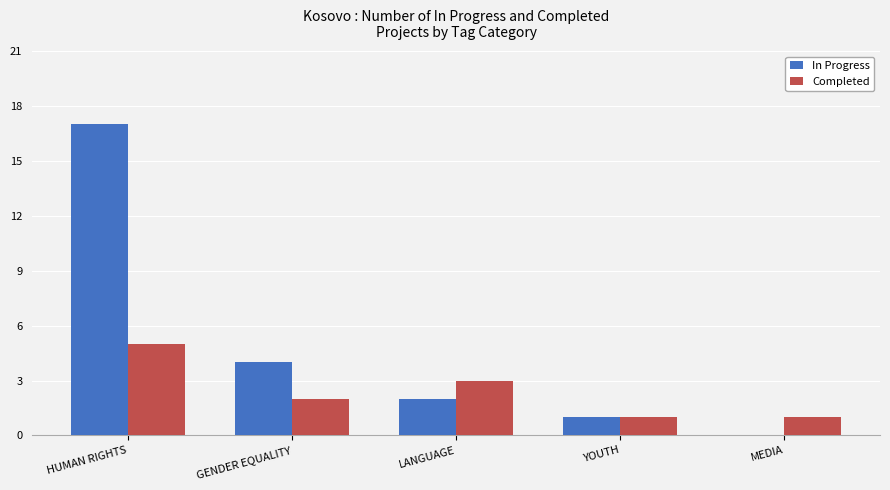

How many distinct data groups are displayed?

2